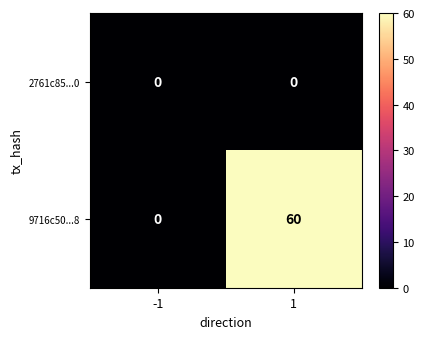

Reading right to left, transcribe all the data shown in this chart.

2761c85...0: 1=0	-1=0
9716c50...8: 1=60	-1=0